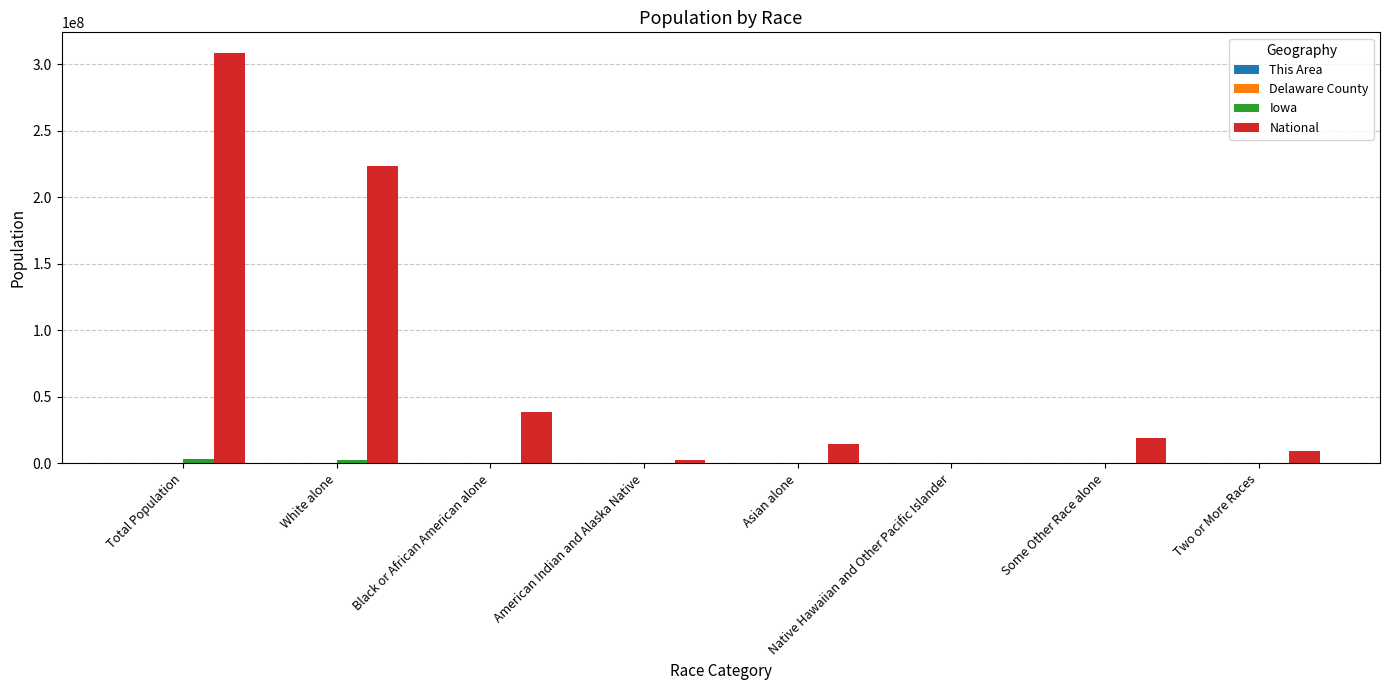

Where is National nearest to the value 154642775?

White alone